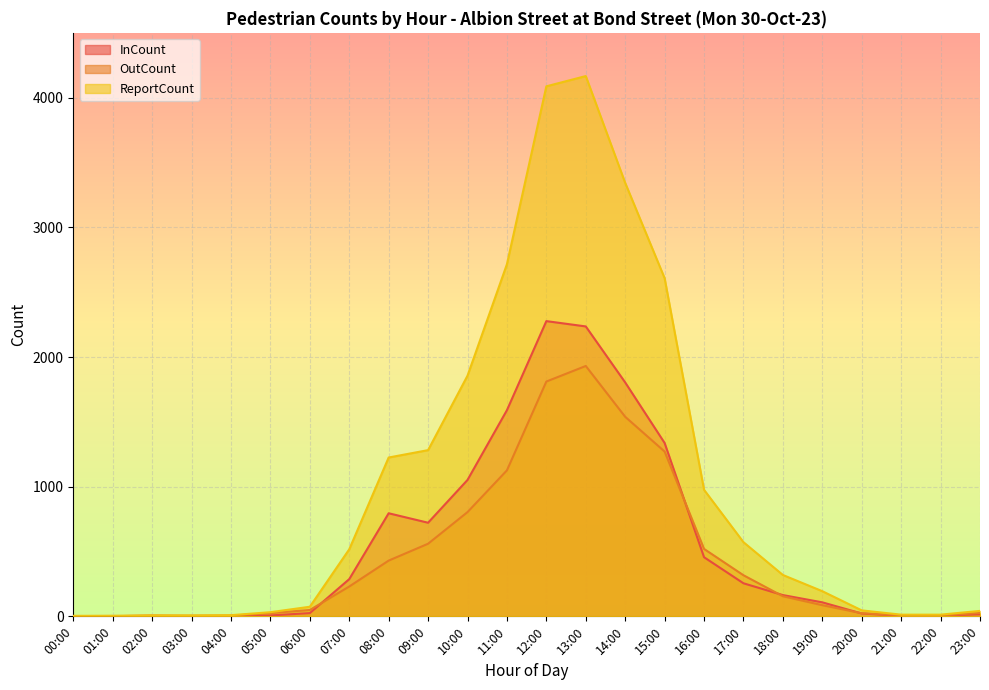

Is it true that ReportCount equals 5 at 00:00?

False